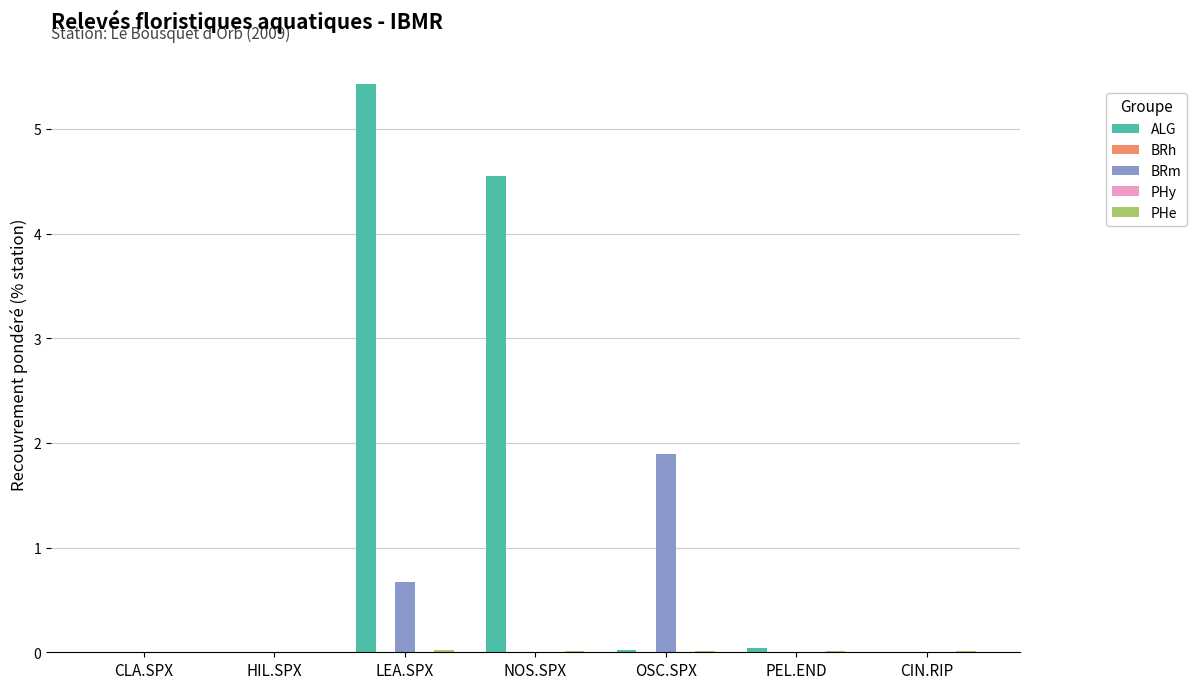

Which label corresponds to the largest value in the chart?

LEA.SPX